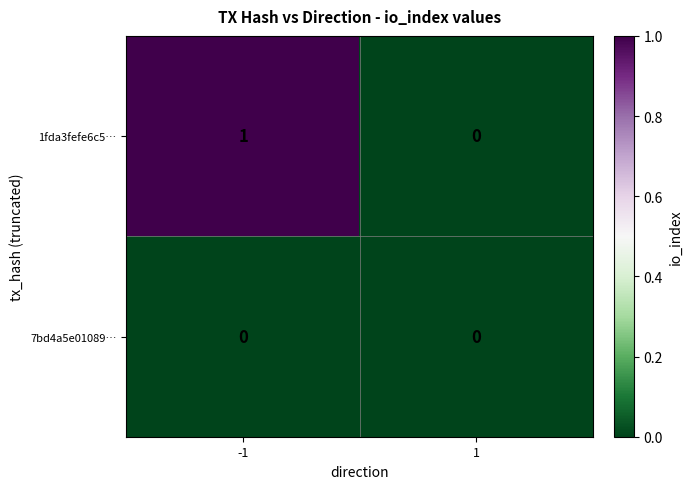

Which series has the largest range (max minus min)?

1fda3fefe6c5…